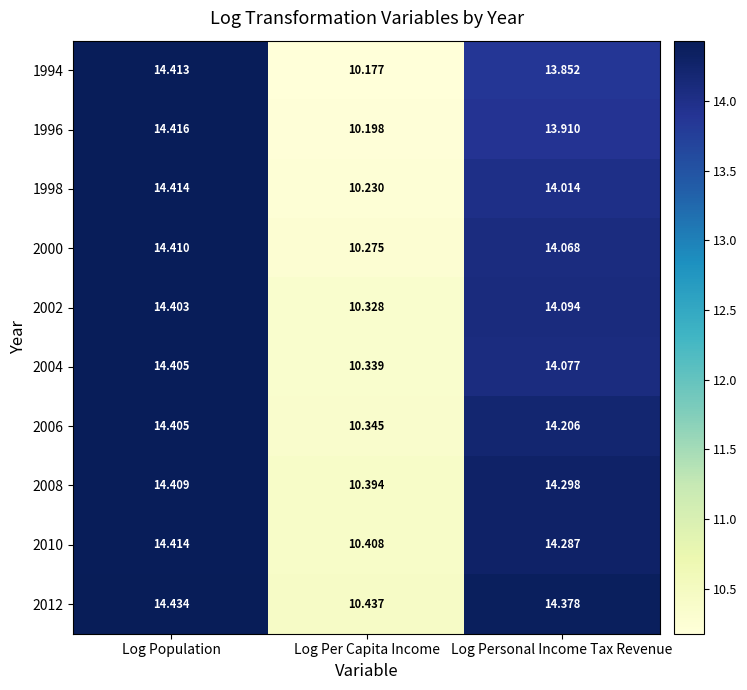

Between Log Per Capita Income and Log Personal Income Tax Revenue, which series saw the biggest shift?

2012